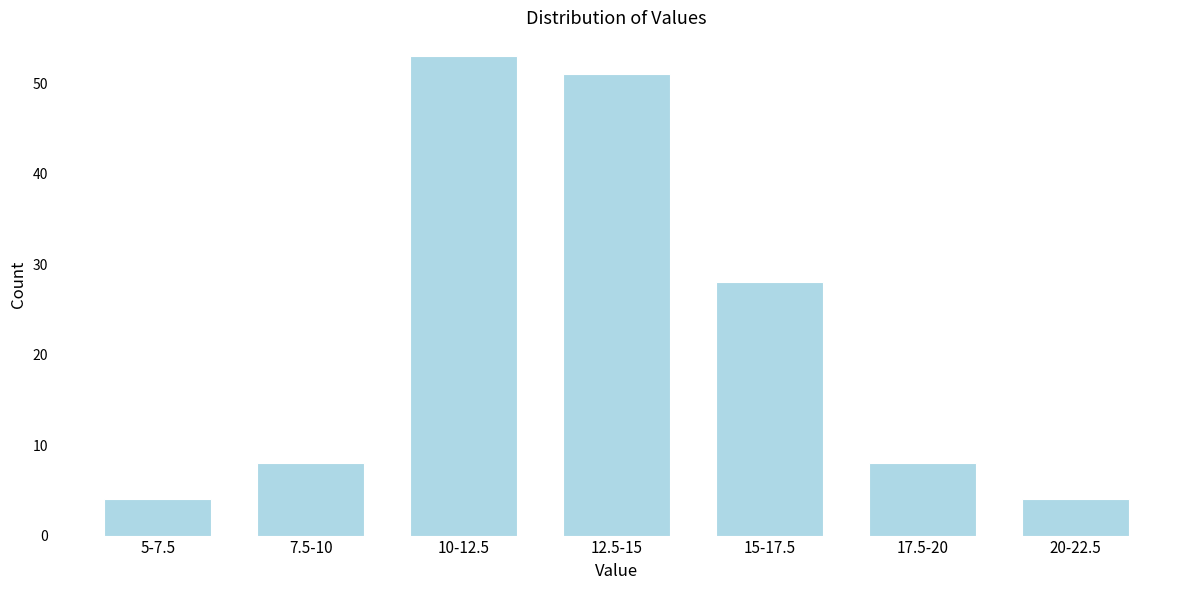

Reading left to right, transcribe all the data shown in this chart.

4	8	53	51	28	8	4